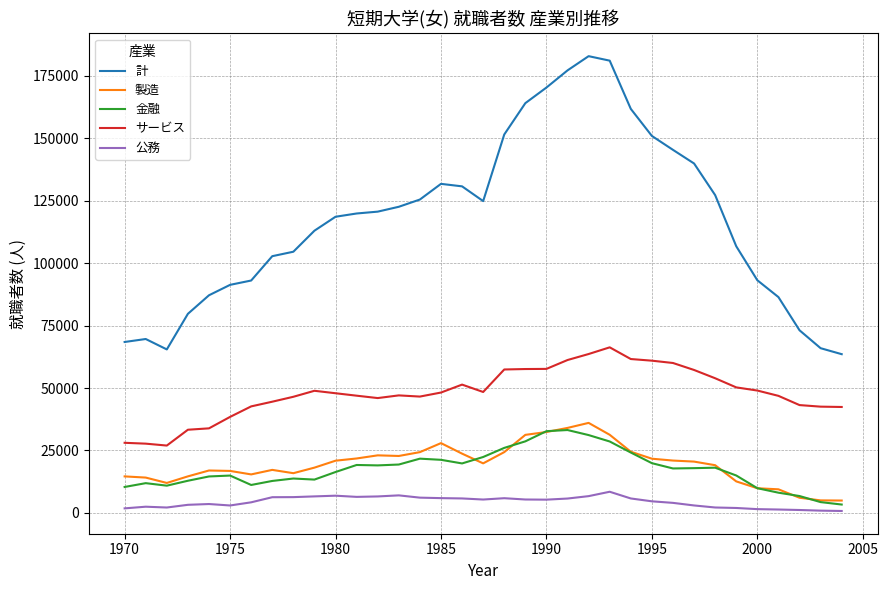

True or false: サービス and 金融 intersect in this chart.

False